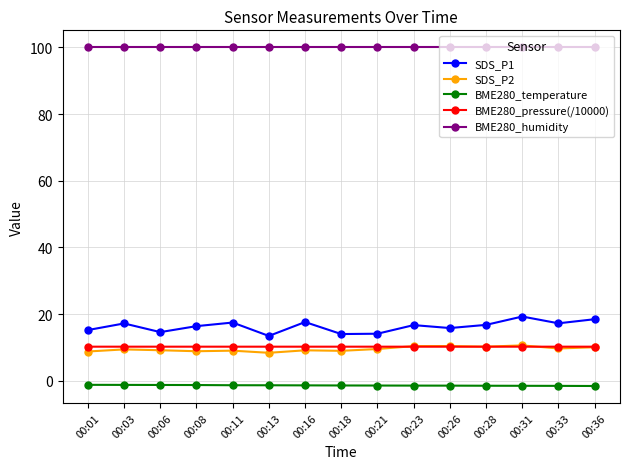

True or false: BME280_pressure(/10000) and BME280_humidity cross at least once.

False